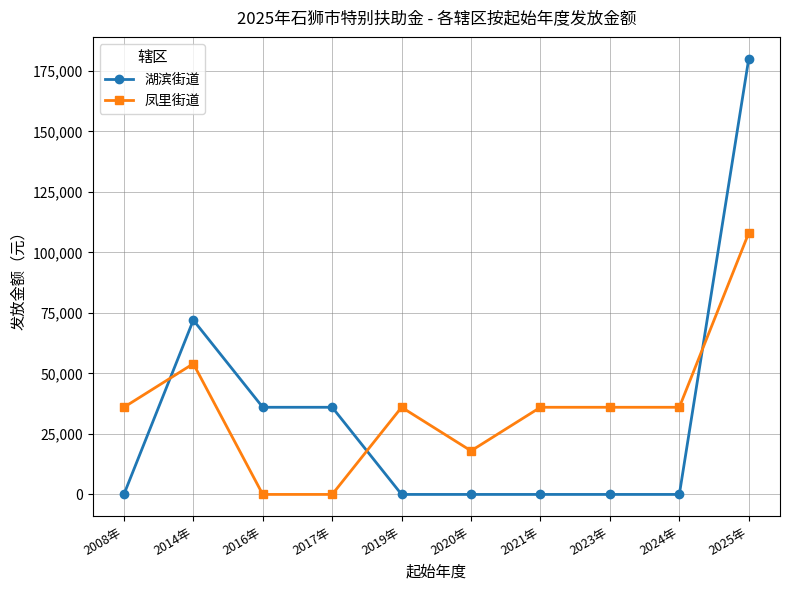

At 2016年, list the series in order from largest to smallest.

湖滨街道, 凤里街道